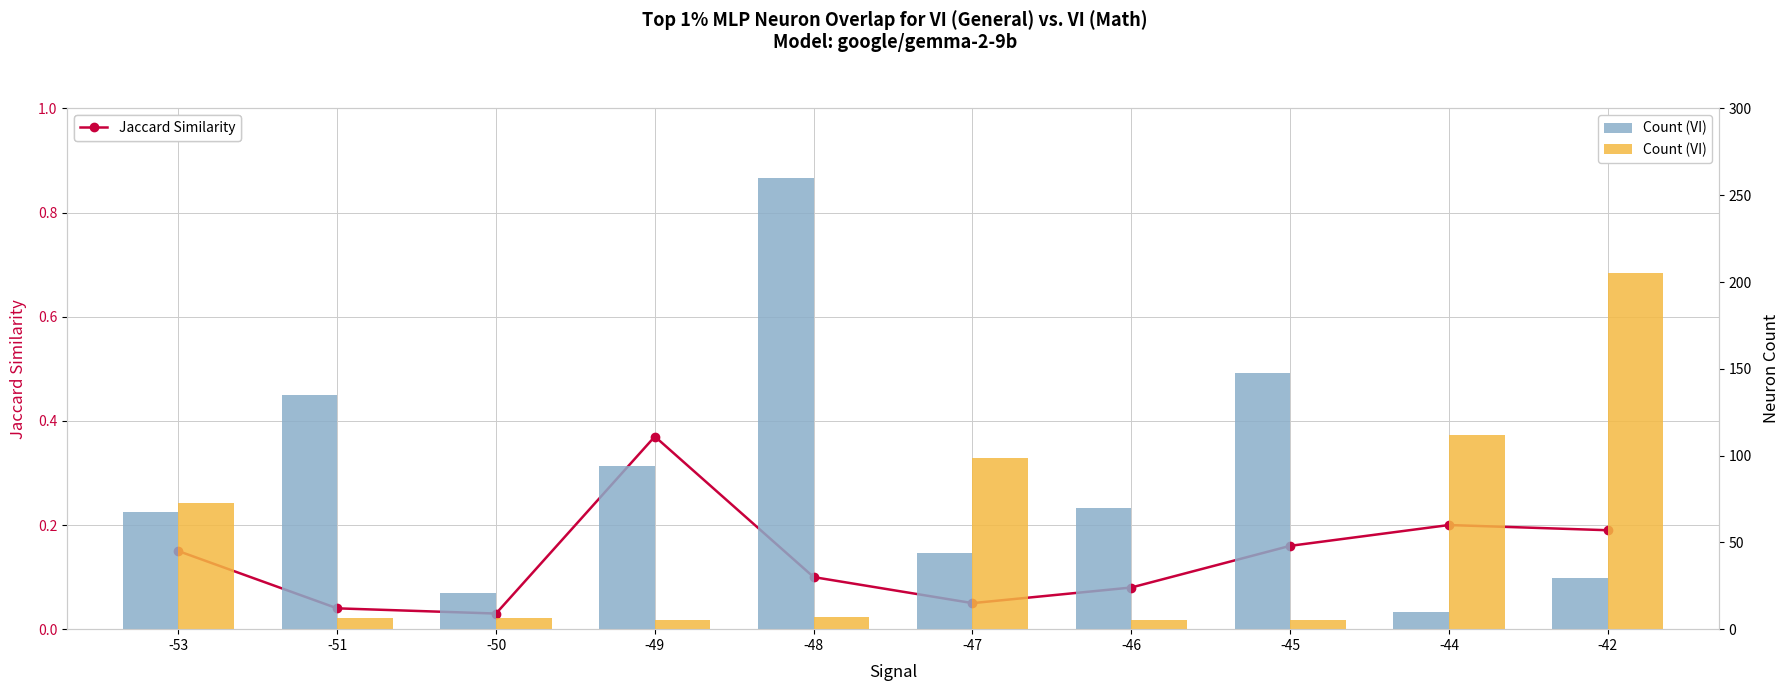

The Jaccard Similarity series shows 0.2 at -44. True or false?

True